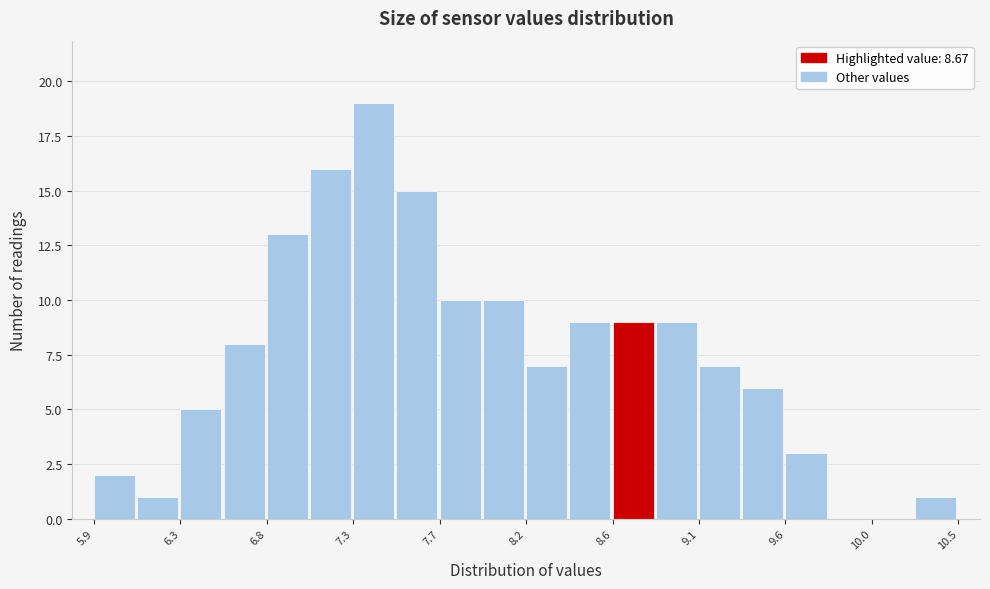

Reading left to right, transcribe this chart: for each bar, give the range it covers on the x-axis and its height. Neither the bar edges nor the heights are printed on the chart, so give them approximately, as read against the axes.

5.85 to 6.10: 2
6.10 to 6.35: 1
6.35 to 6.55: 5
6.55 to 6.80: 8
6.80 to 7.05: 13
7.05 to 7.25: 16
7.25 to 7.50: 19
7.50 to 7.70: 15
7.70 to 7.95: 10
7.95 to 8.20: 10
8.20 to 8.40: 7
8.40 to 8.65: 9
8.65 to 8.90: 9
8.90 to 9.10: 9
9.10 to 9.35: 7
9.35 to 9.55: 6
9.55 to 9.80: 3
9.80 to 10.05: 0
10.05 to 10.25: 0
10.25 to 10.50: 1